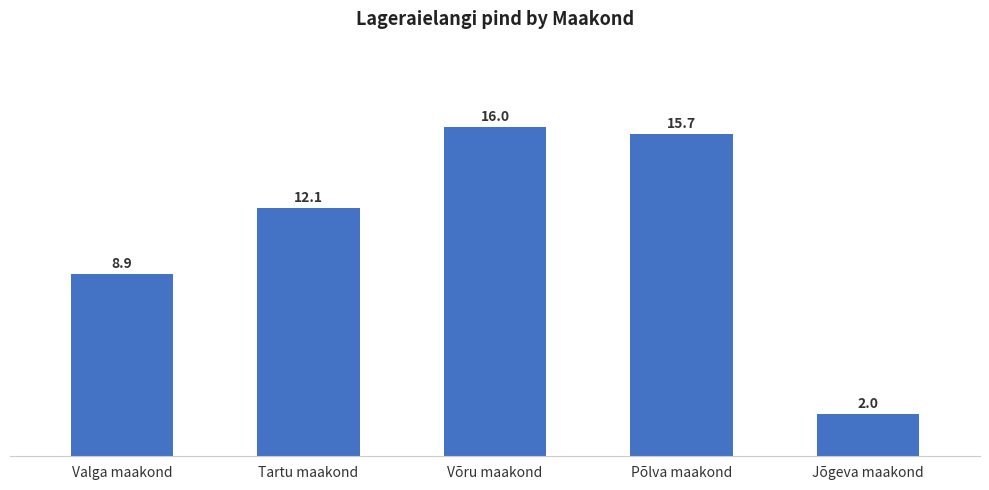

What is the maximum value shown in the chart?

16.0